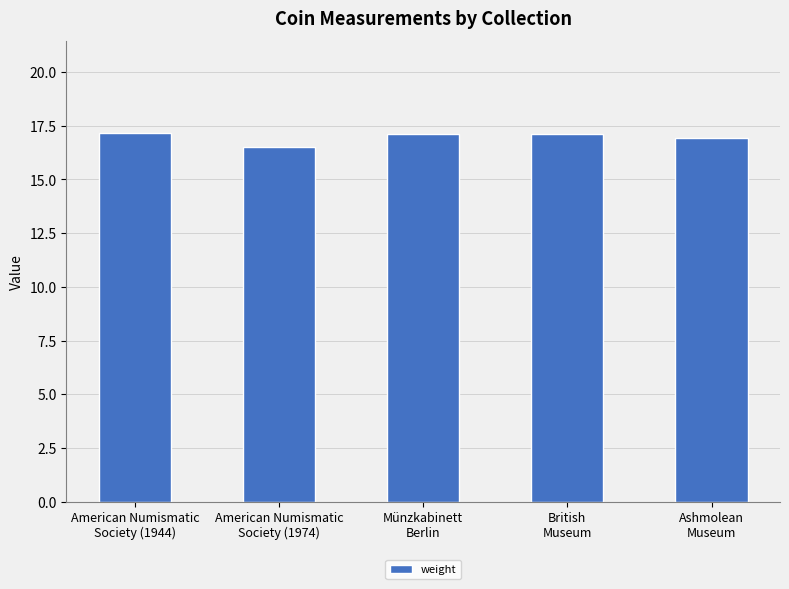

What is the maximum value shown in the chart?

17.2